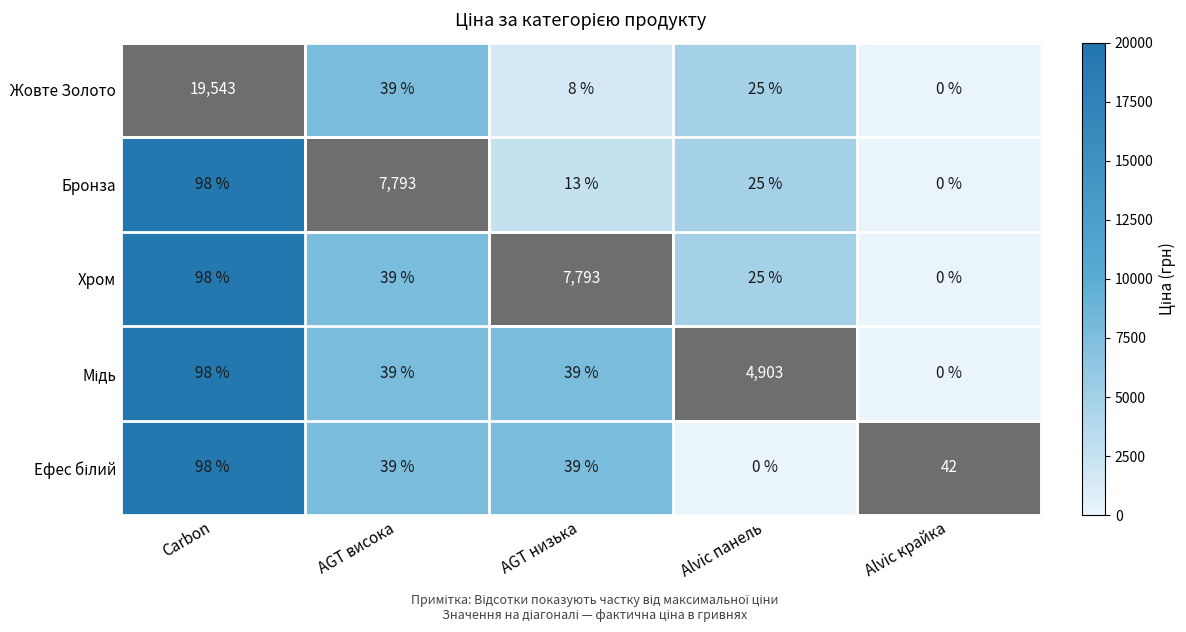

What is the difference between the maximum and minimum values in the Жовте Золото series?

19543